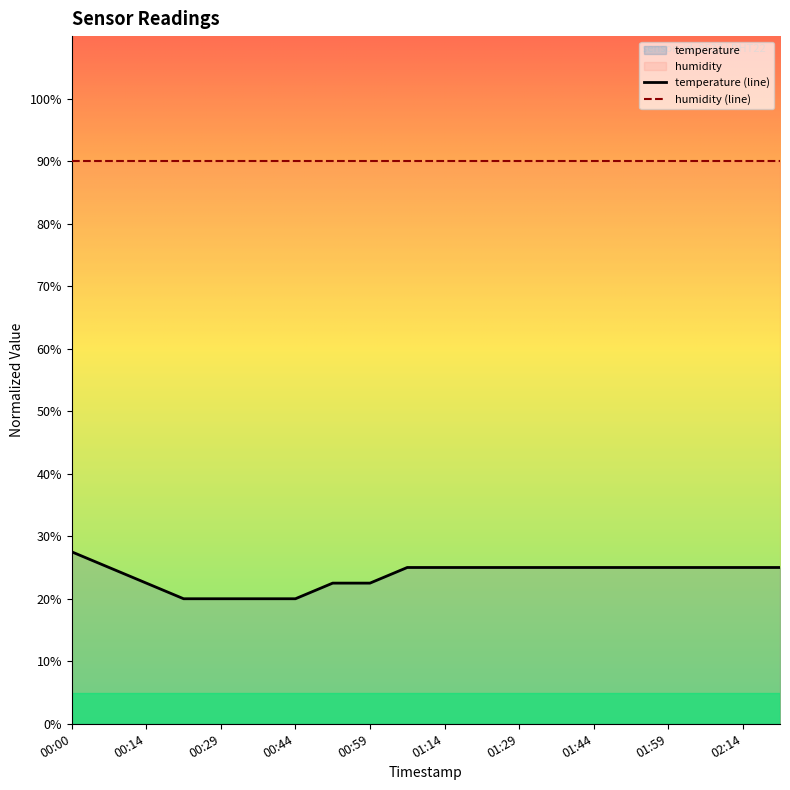

True or false: humidity (line) and temperature (line) cross at least once.

False